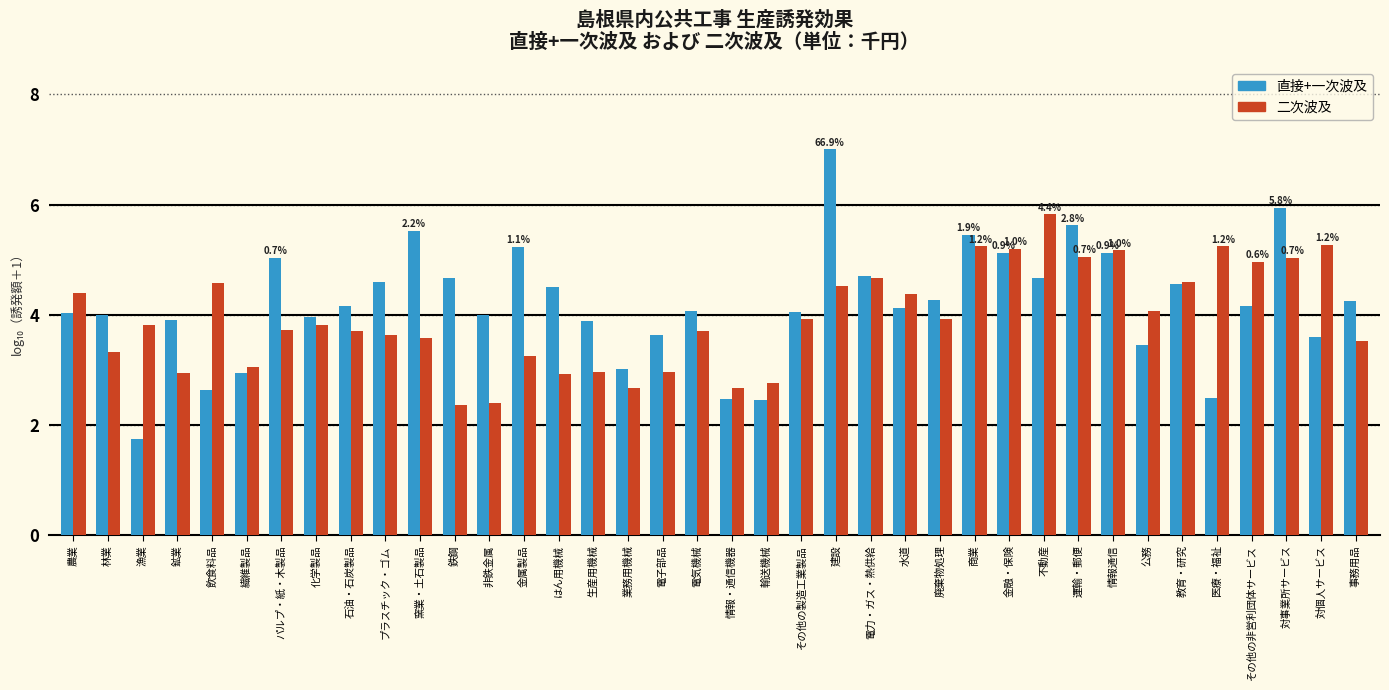

Is the value of 直接+一次波及 at 対事業所サービス greater than the value of 二次波及 at 商業?

Yes